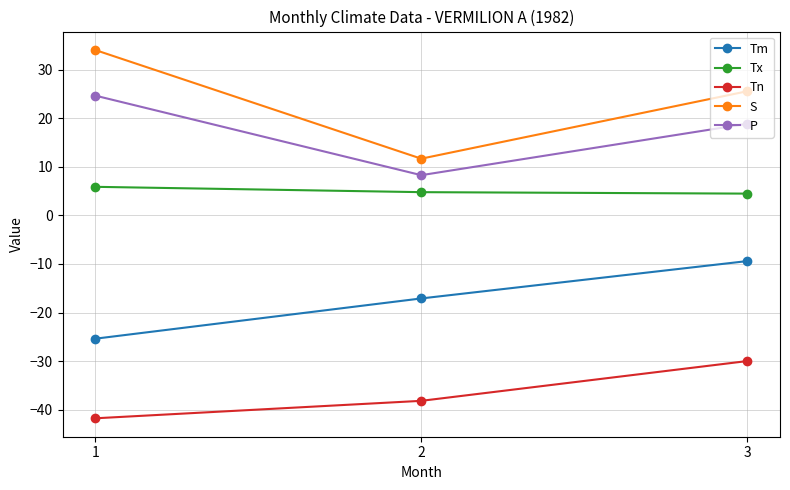

At how many categories does at least one series exceed 28?

1